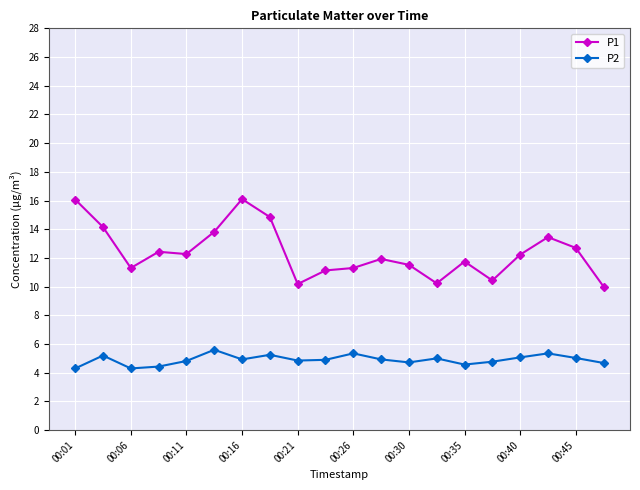

In P2, how many points are higher than both neighbors (excluding endpoints)?

6